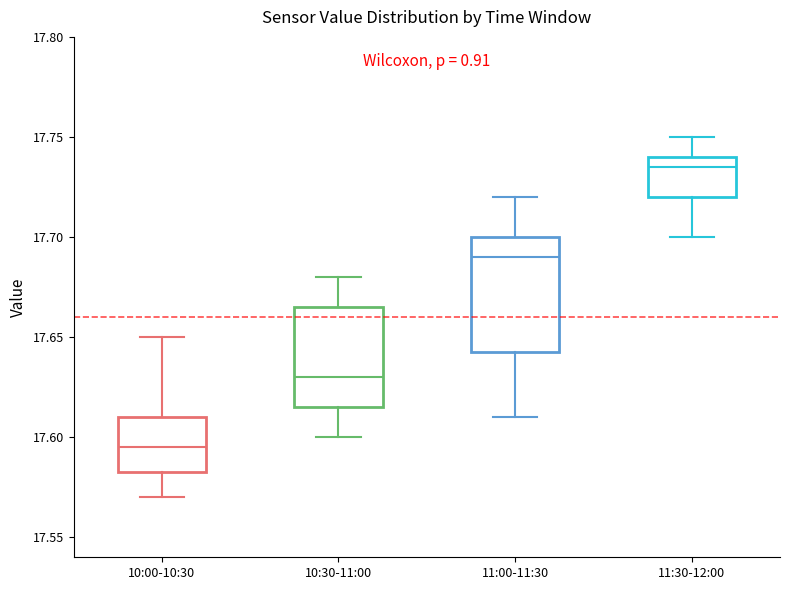

Where is the upper edge of the box for 10:30-11:00 on the y-axis? The values are not printed on the chart, so give them approximately, as read against the axis.

17.665